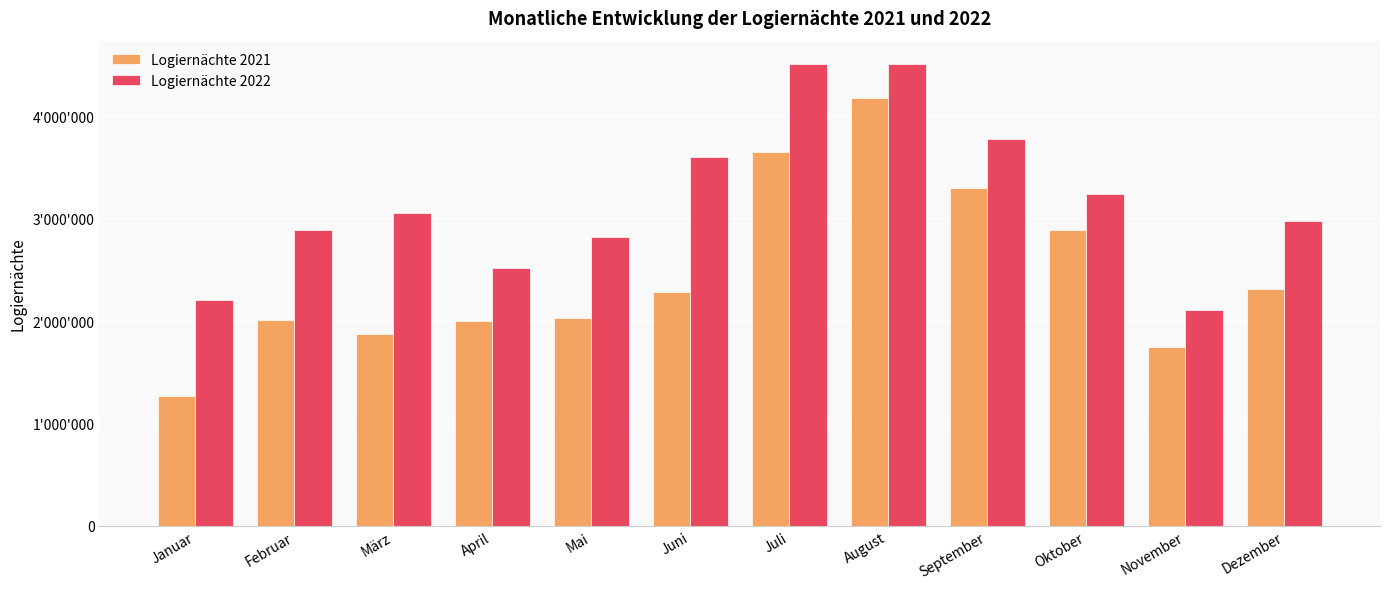

What is the average value of the Logiernächte 2021 series?

2463237